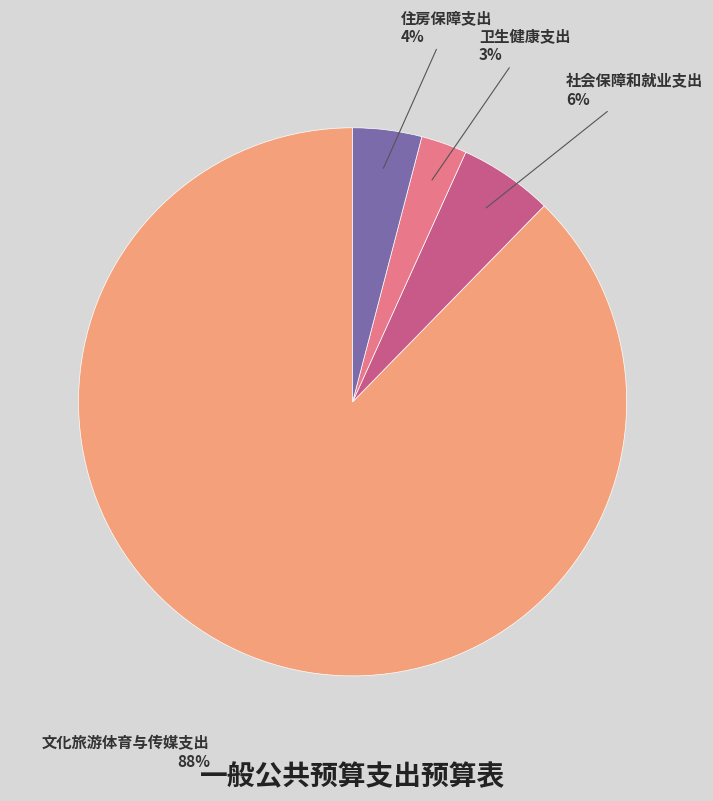

Which category has the smallest portion of the pie?

卫生健康支出